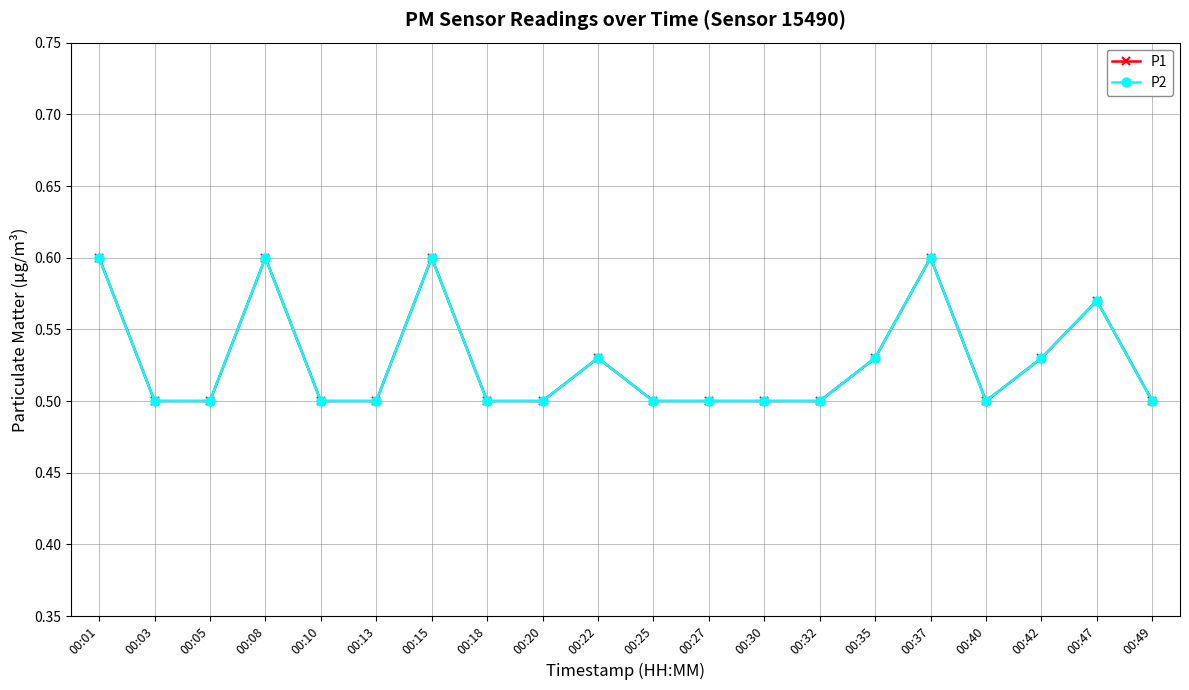

Reading right to left, list all the values displayed in this chart.

P1: 00:49=0.5	00:47=0.6	00:42=0.5	00:40=0.5	00:37=0.6	00:35=0.5	00:32=0.5	00:30=0.5	00:27=0.5	00:25=0.5	00:22=0.5	00:20=0.5	00:18=0.5	00:15=0.6	00:13=0.5	00:10=0.5	00:08=0.6	00:05=0.5	00:03=0.5	00:01=0.6
P2: 00:49=0.5	00:47=0.6	00:42=0.5	00:40=0.5	00:37=0.6	00:35=0.5	00:32=0.5	00:30=0.5	00:27=0.5	00:25=0.5	00:22=0.5	00:20=0.5	00:18=0.5	00:15=0.6	00:13=0.5	00:10=0.5	00:08=0.6	00:05=0.5	00:03=0.5	00:01=0.6